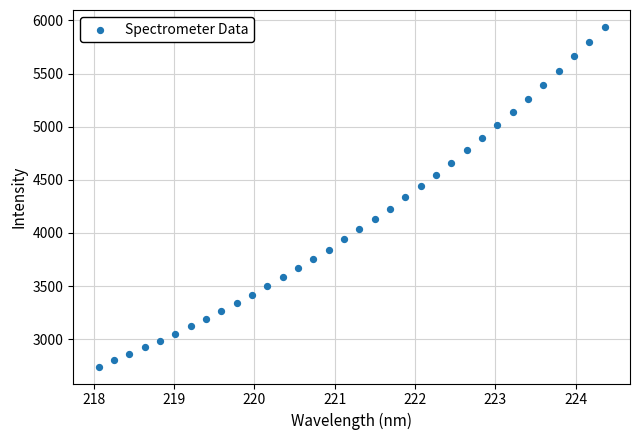

What is the range of X values (max minus min)?

6.3